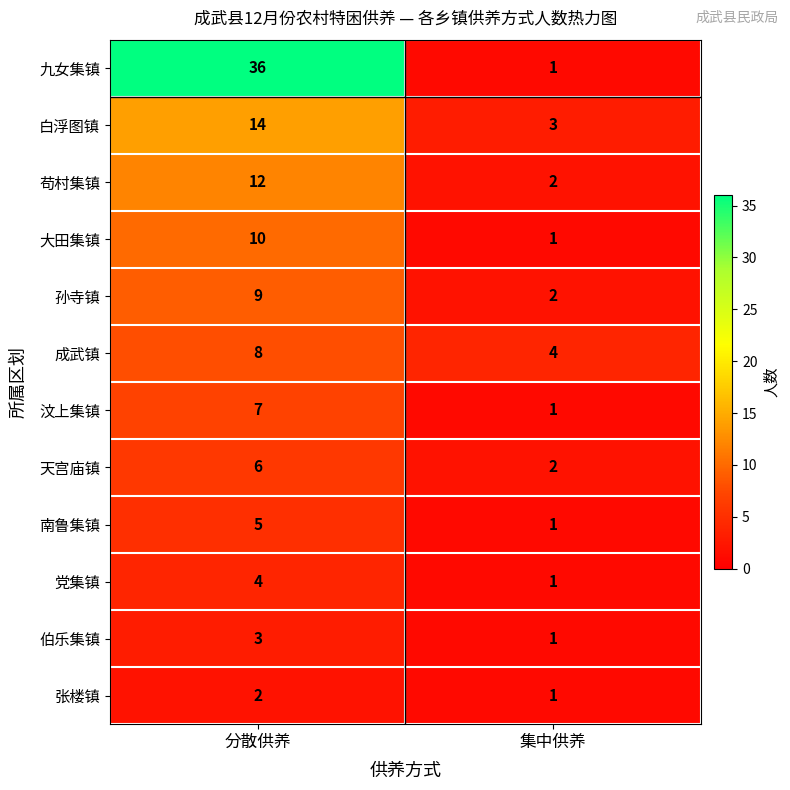

Reading right to left, what are all the values shown in this chart?

九女集镇: 集中供养=1	分散供养=36
白浮图镇: 集中供养=3	分散供养=14
苟村集镇: 集中供养=2	分散供养=12
大田集镇: 集中供养=1	分散供养=10
孙寺镇: 集中供养=2	分散供养=9
成武镇: 集中供养=4	分散供养=8
汶上集镇: 集中供养=1	分散供养=7
天宫庙镇: 集中供养=2	分散供养=6
南鲁集镇: 集中供养=1	分散供养=5
党集镇: 集中供养=1	分散供养=4
伯乐集镇: 集中供养=1	分散供养=3
张楼镇: 集中供养=1	分散供养=2